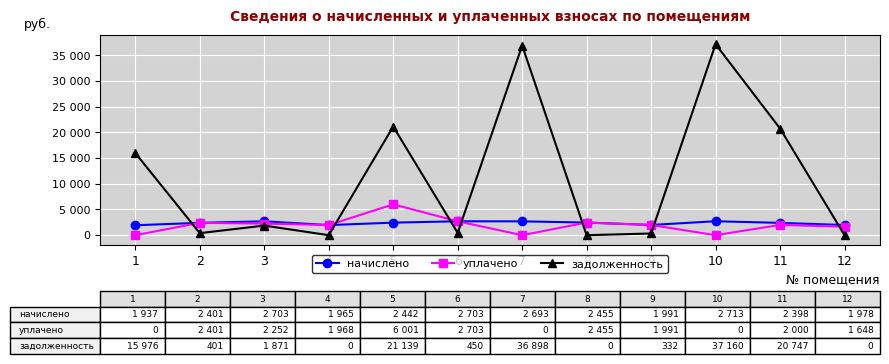

List the series in order of their peak value, lowest first.

начислено, уплачено, задолженность